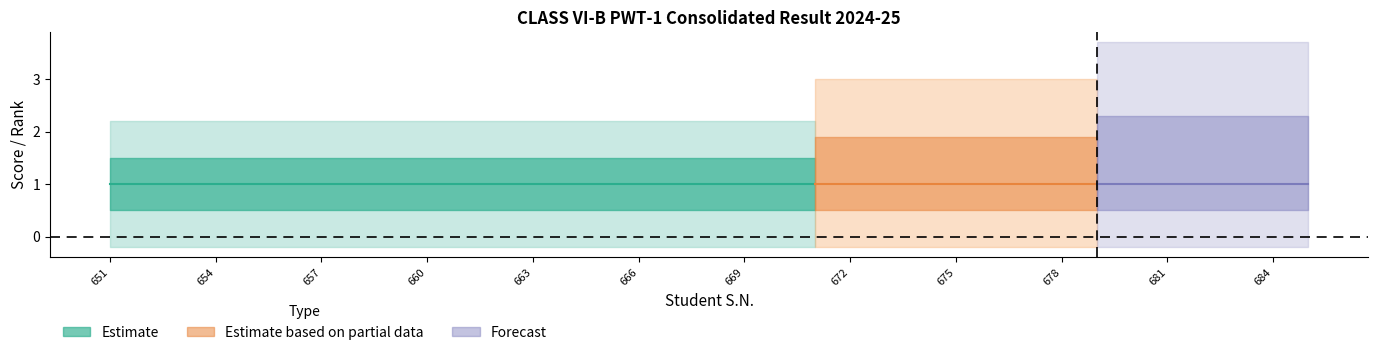

Between 658 and 674, which is larger?

658